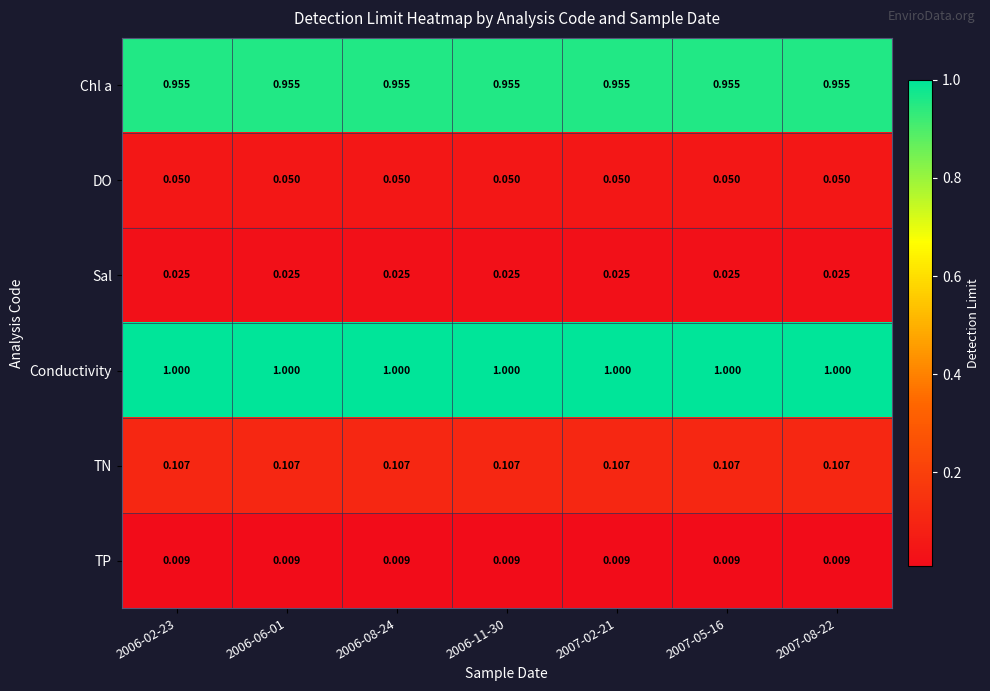

Which series has the largest total across all categories?

Conductivity